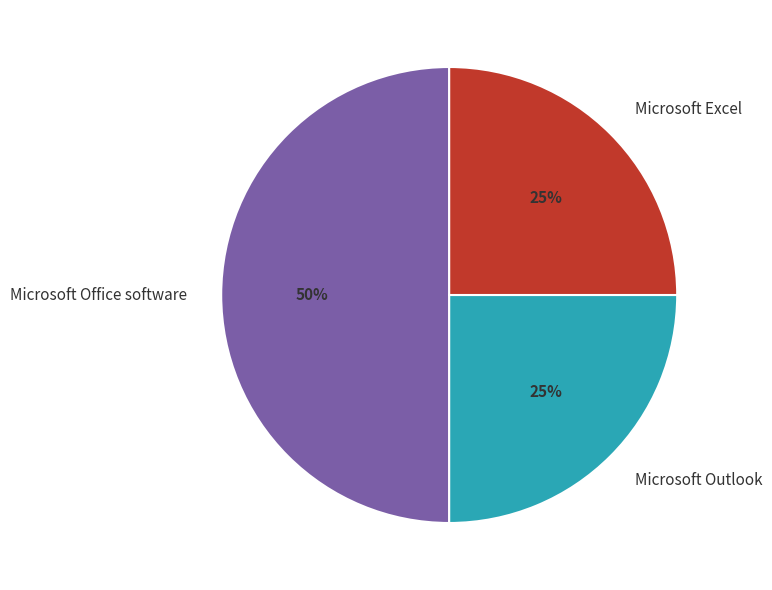

Does Microsoft Excel represent more than half of the total?

No